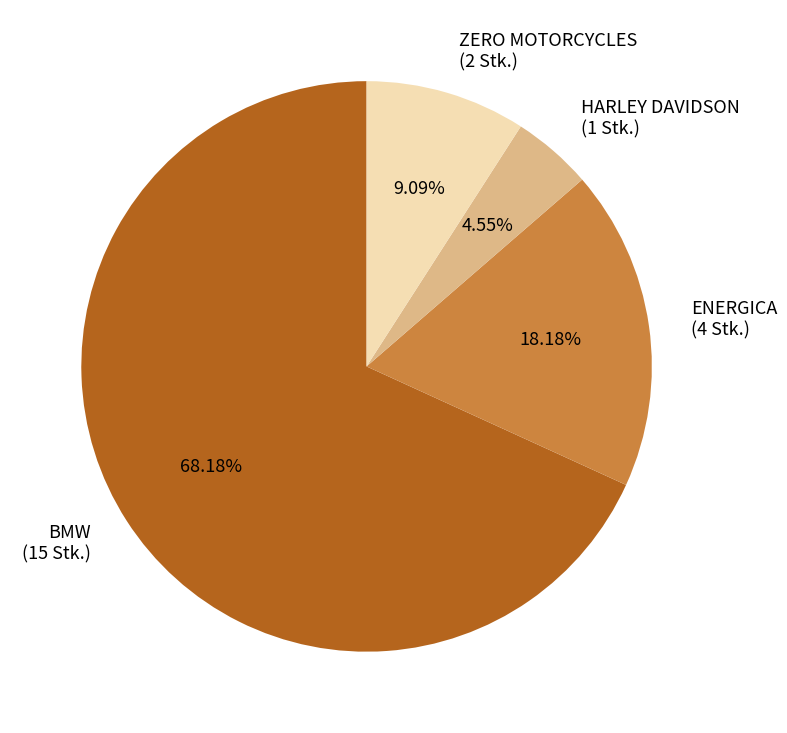

Rank the categories by value from lowest to highest.

HARLEY DAVIDSON, ZERO MOTORCYCLES, ENERGICA, BMW